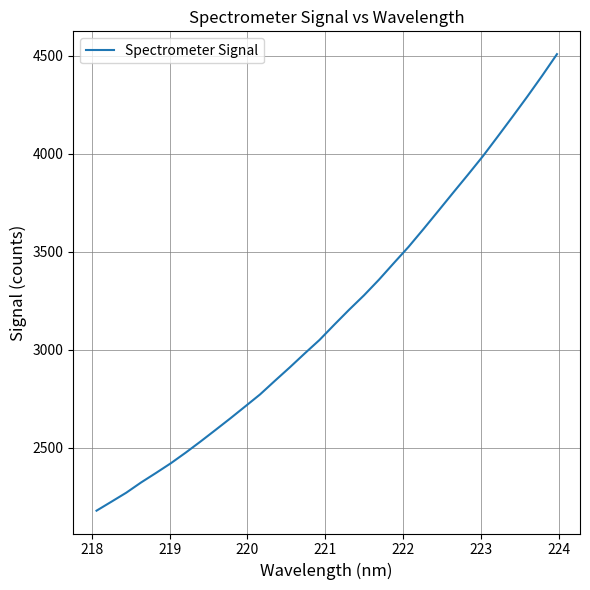

What is the maximum value shown in the chart?

4508.9